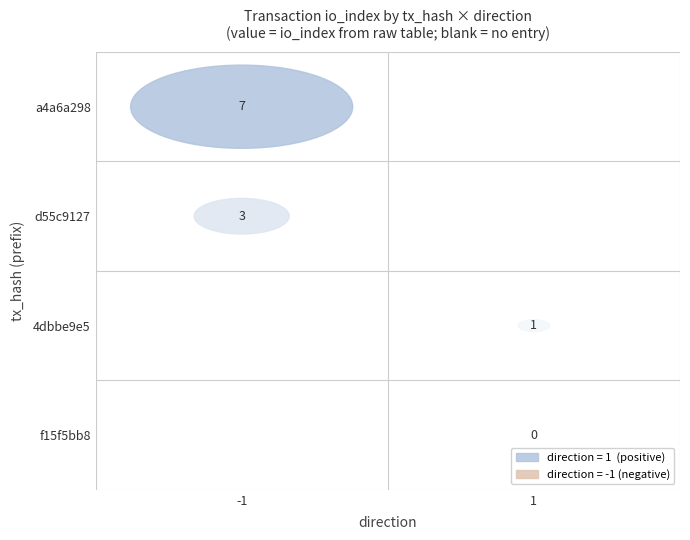

Reading left to right, extract all data points from this chart.

a4a6a298: direction=-1	io_index=7
d55c9127: direction=-1	io_index=3
4dbbe9e5: direction=1	io_index=1
f15f5bb8: direction=1	io_index=0